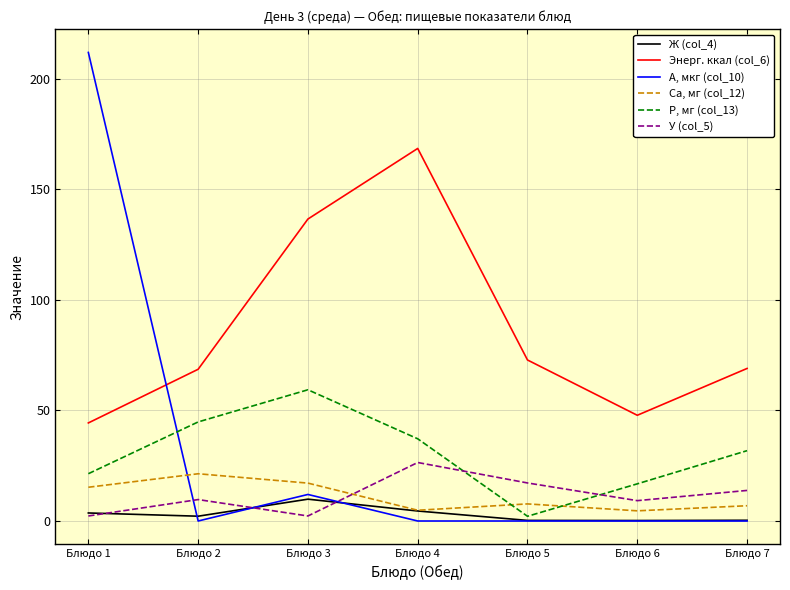

What is the difference between the highest and lowest values at Блюдо 7?

69.0